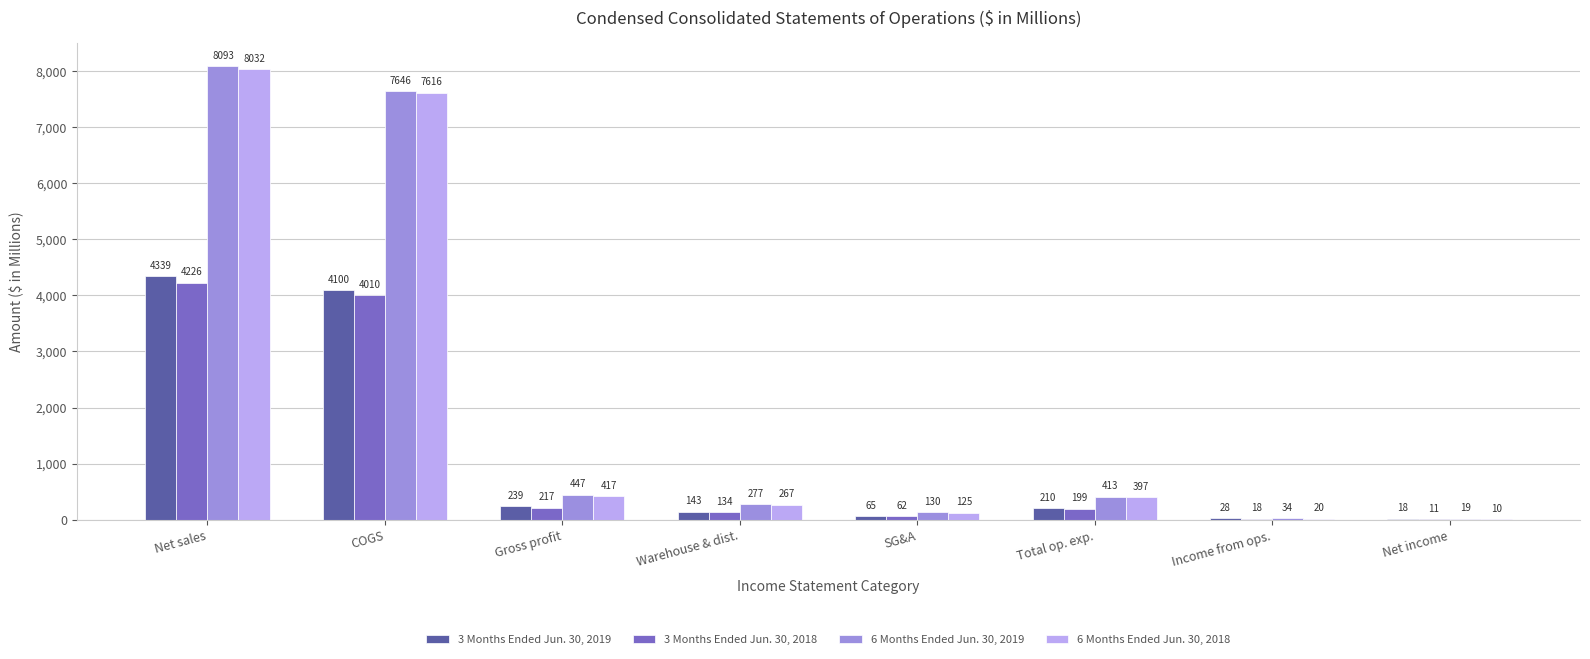

What is the maximum value shown in the chart?

8093.1